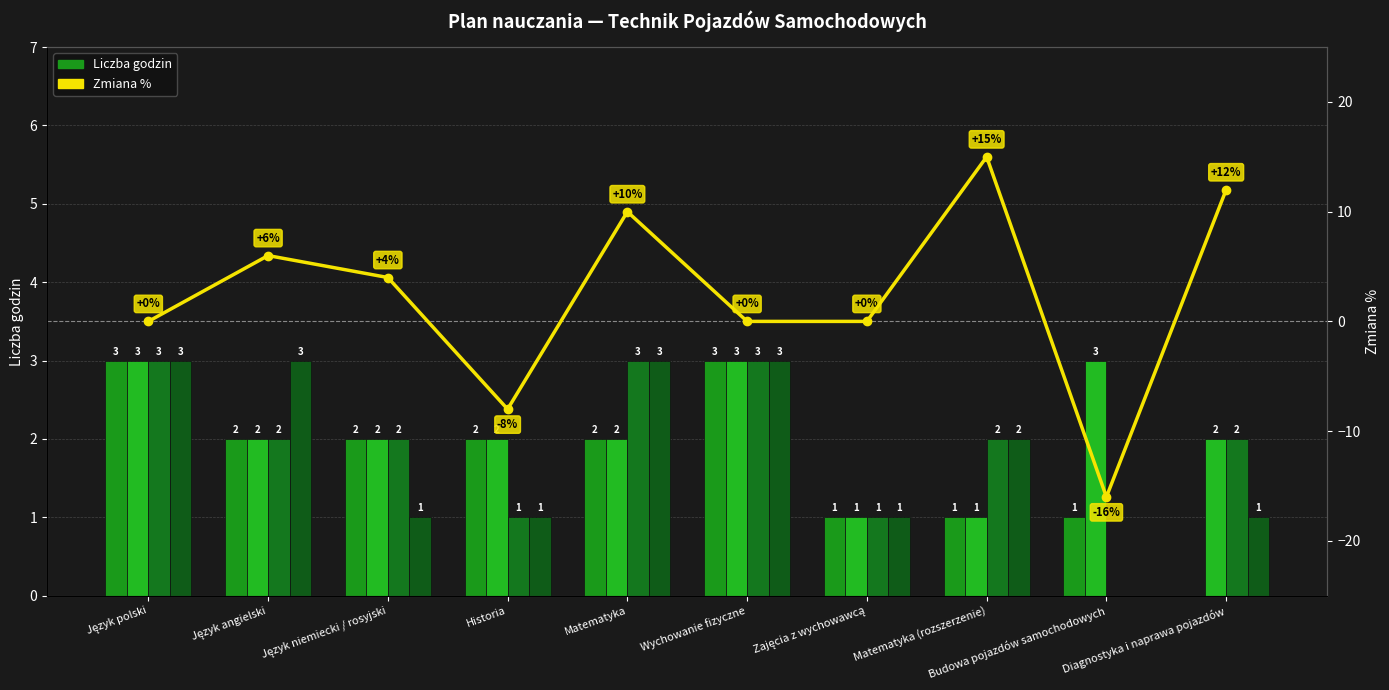

Rank the series by their maximum value, from lowest to highest.

Klasa I (2022/23), Klasa II (2023/24), Klasa III (2024/25), Klasa IV (2025/26), Zmiana %